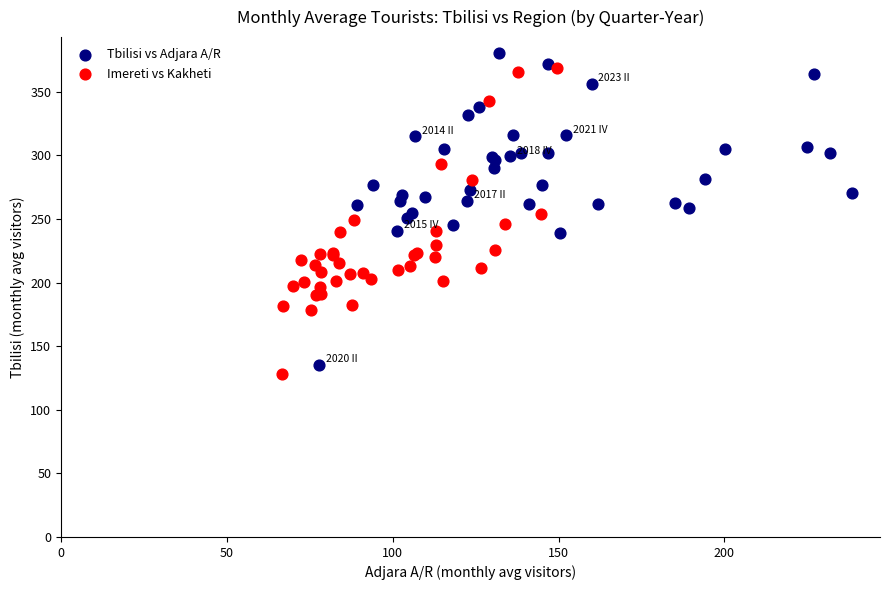

Which series reaches the minimum Y coordinate?

Imereti vs Kakheti